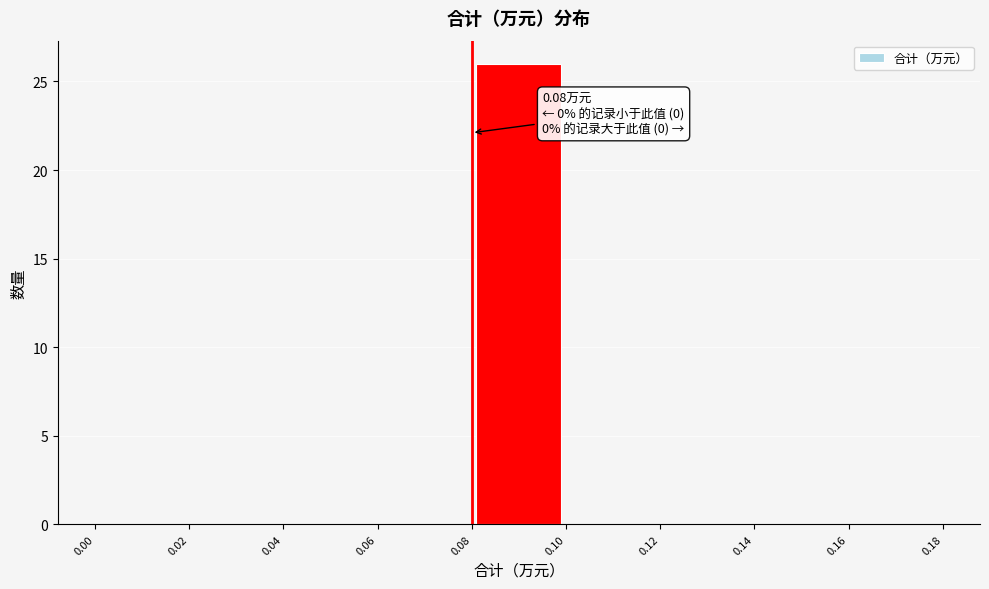

Over which range of the x-axis is the bar tallest?

0.08 to 0.10